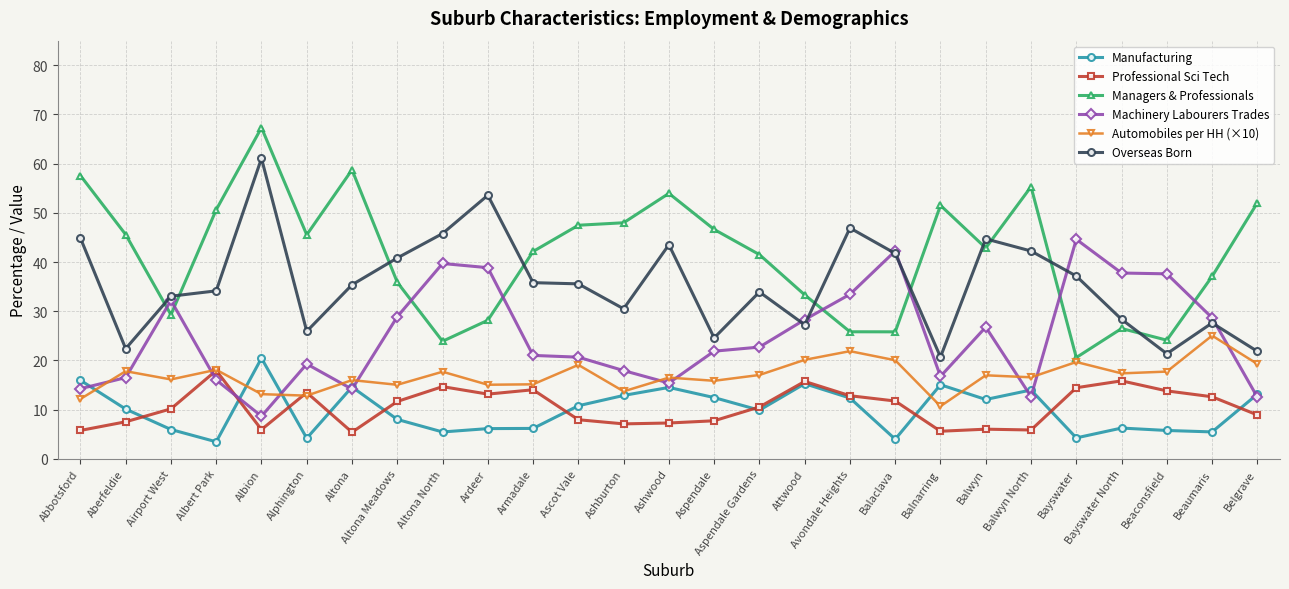

What position from the right is Aspendale?

13